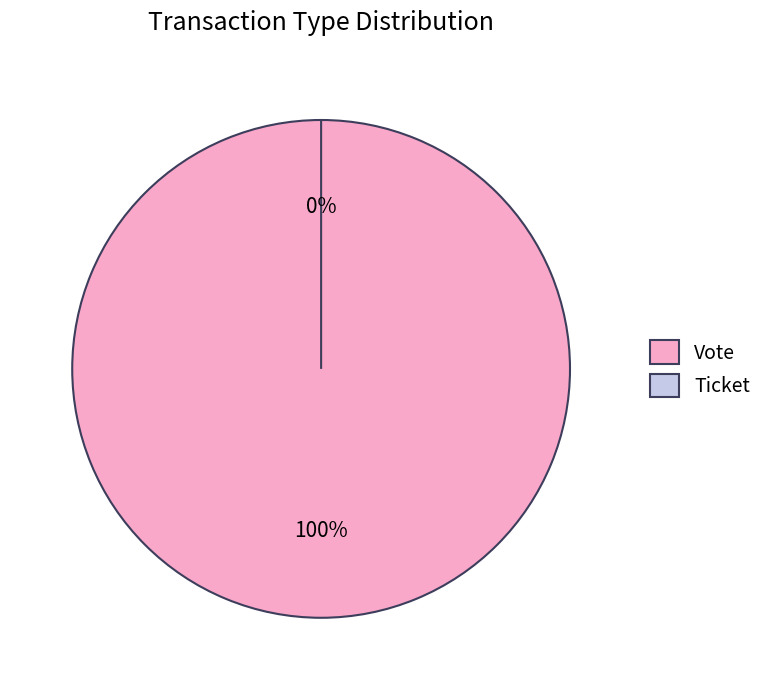

Does any single category account for the majority?

Yes